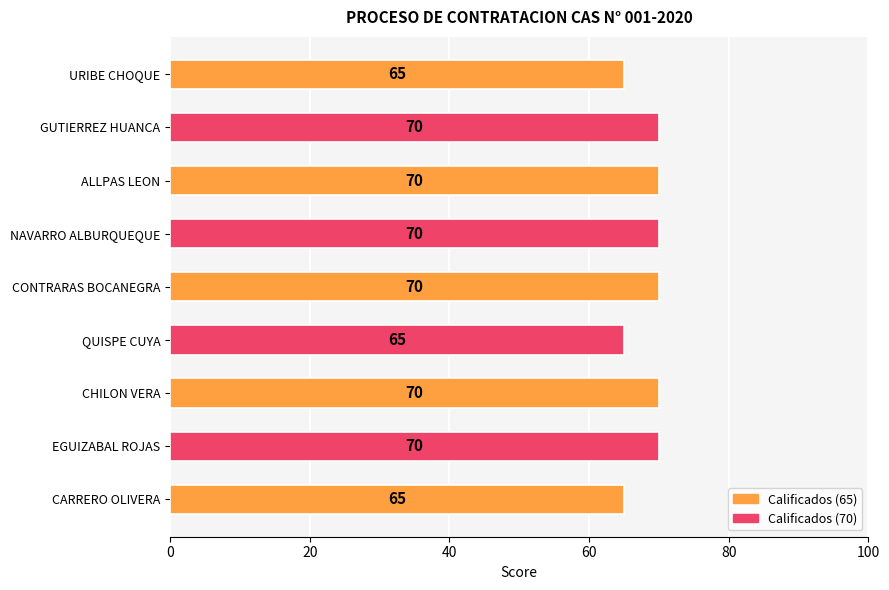

What is the ratio of the value at URIBE CHOQUE to the value at ALLPAS LEON?

0.9